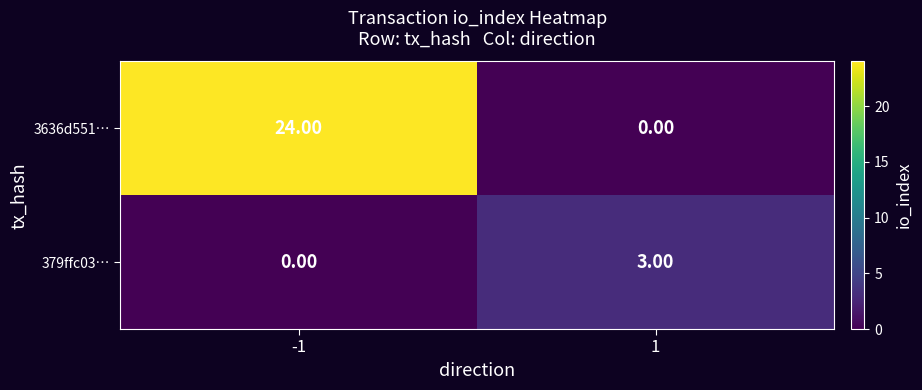

Count the number of data series in this chart.

2